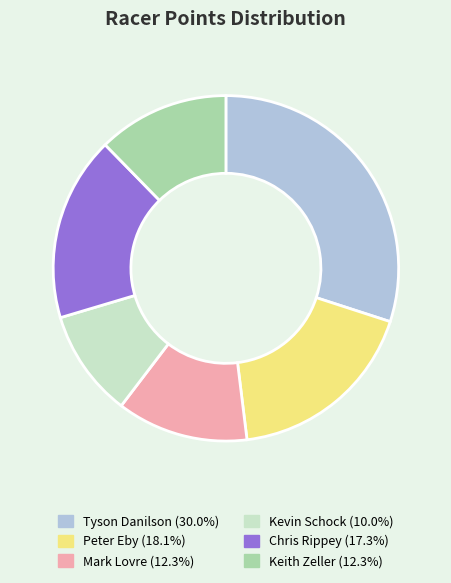

Is the sum of Tyson Danilson and Keith Zeller greater than half?

No